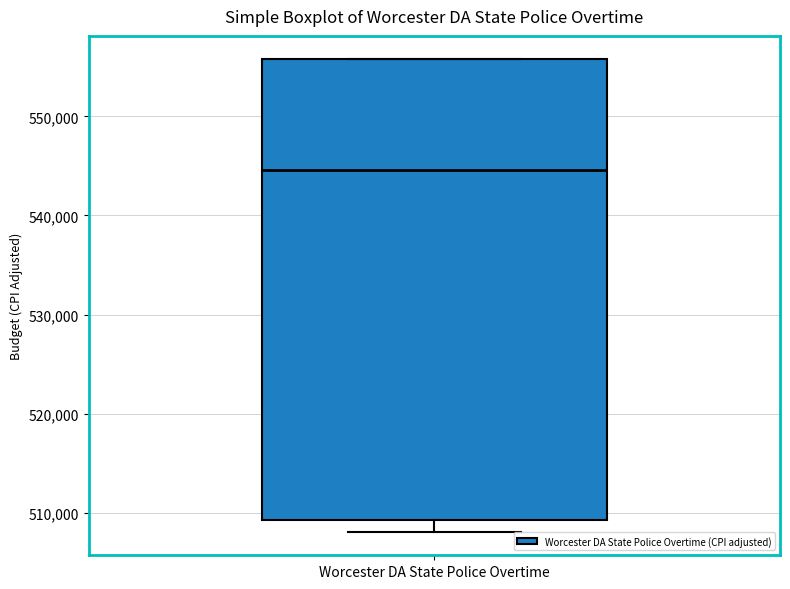

Where is the lower edge of the box for Worcester DA State Police Overtime on the y-axis? The values are not printed on the chart, so give them approximately, as read against the axis.

509000